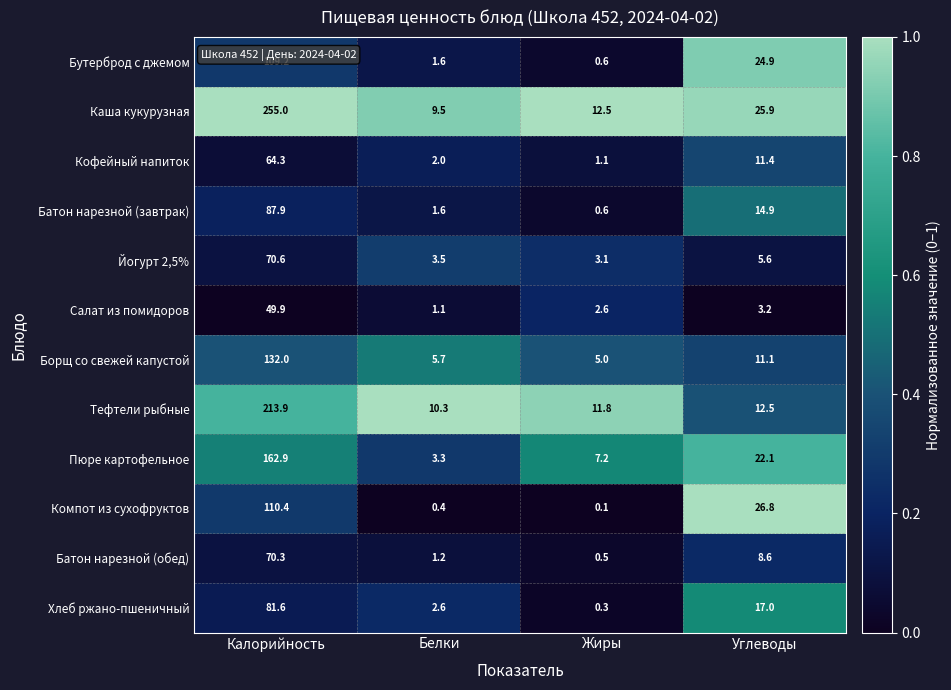

What is the average value of the Салат из помидоров series?

14.2